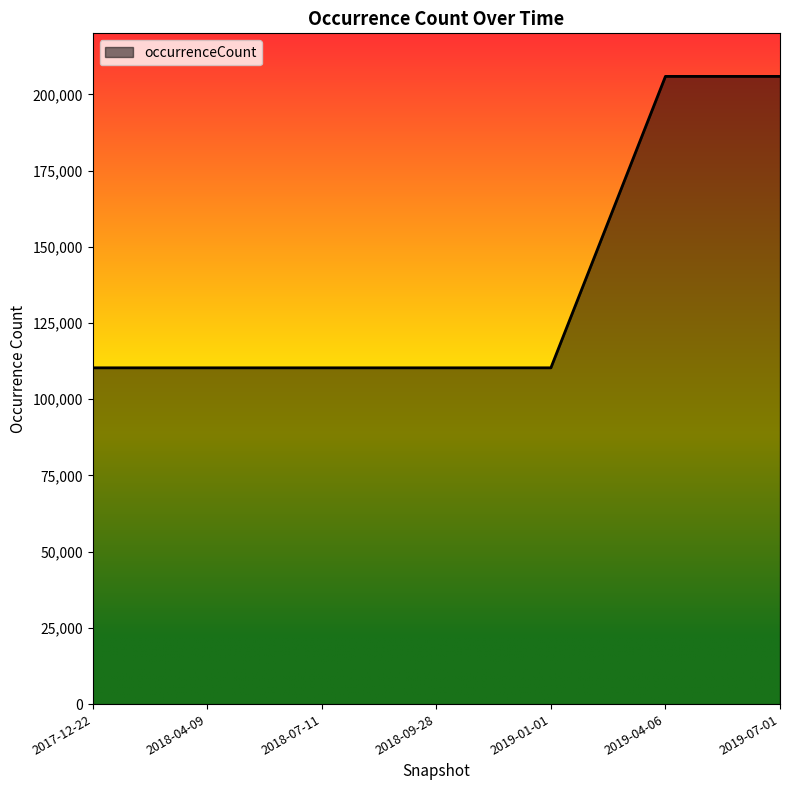

How many values are between 110299 and 205880?

7